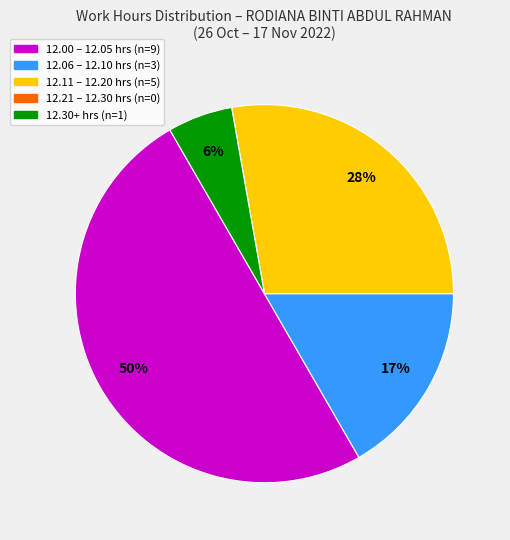

To the nearest percent, what is the average slice percentage?

20%